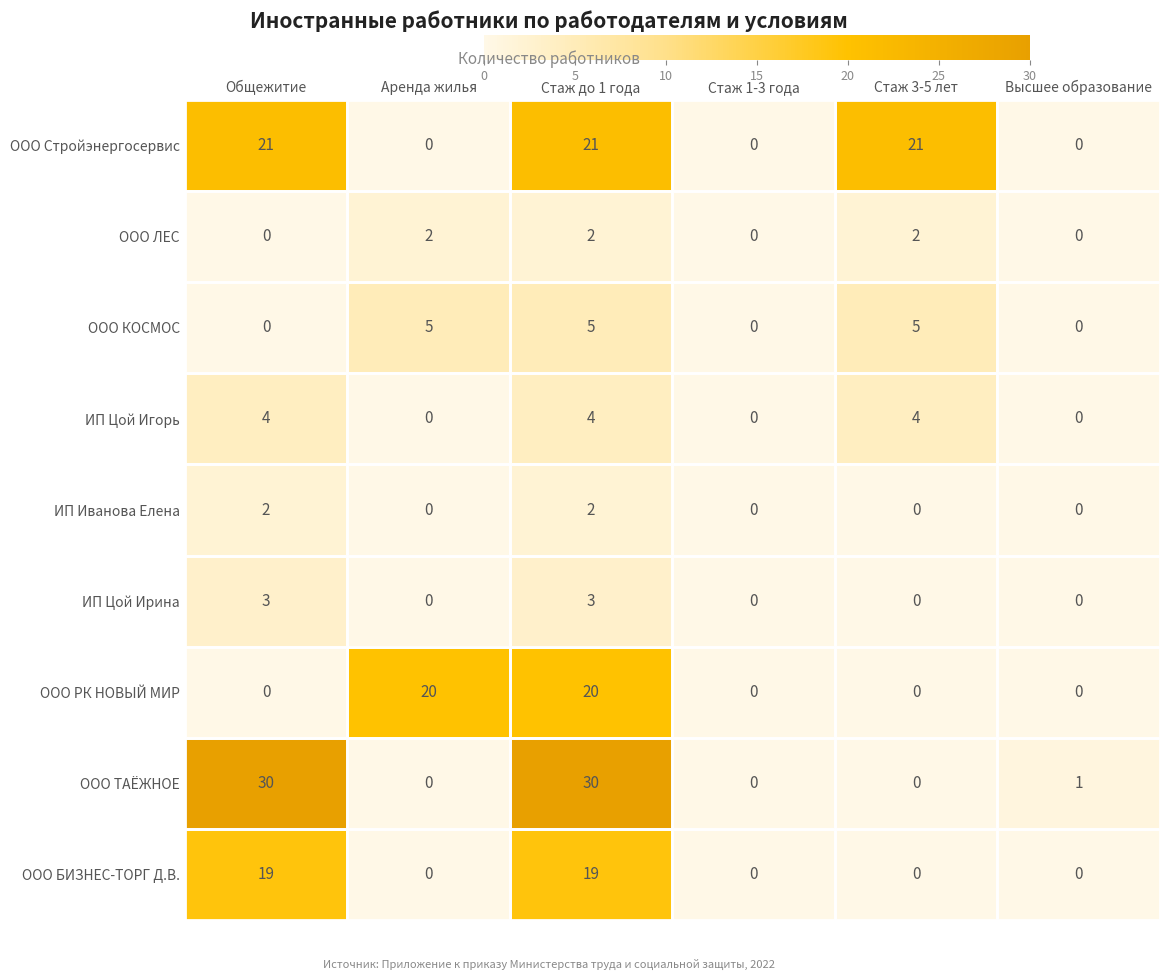

What is the difference between the highest and lowest values at Высшее образование?

1